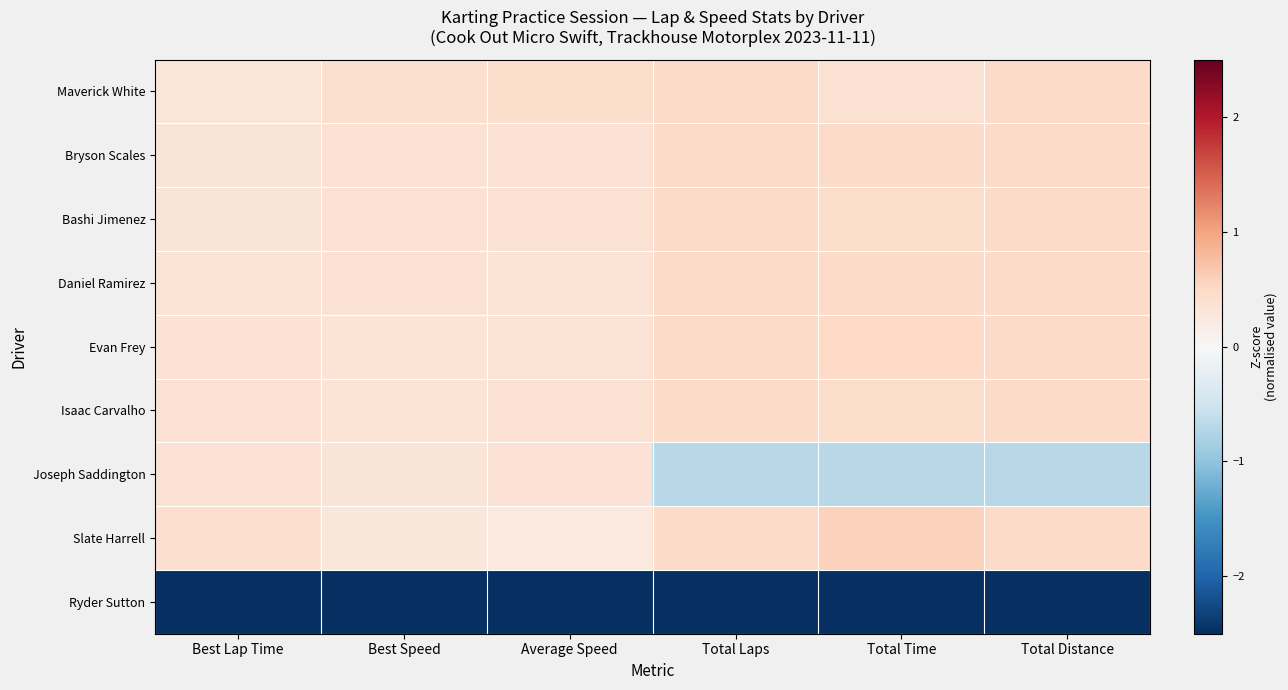

What is the greatest value displayed?

0.6